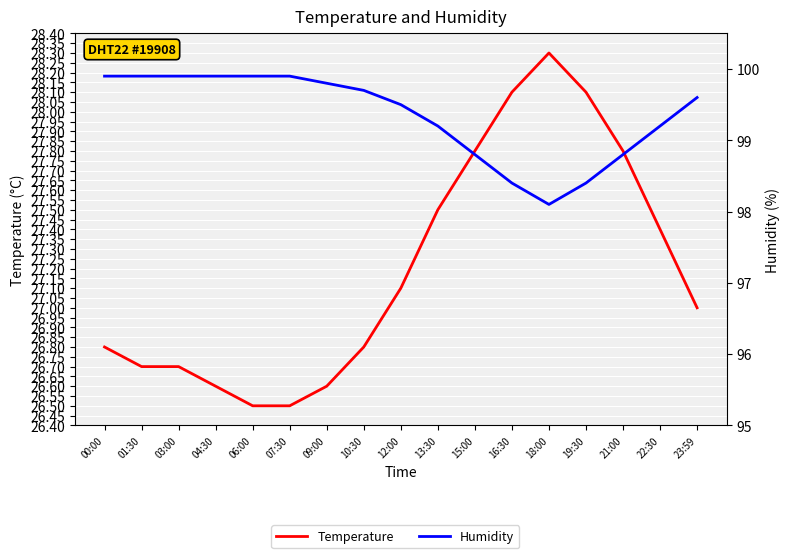

In Temperature, how many points are higher than both neighbors (excluding endpoints)?

1